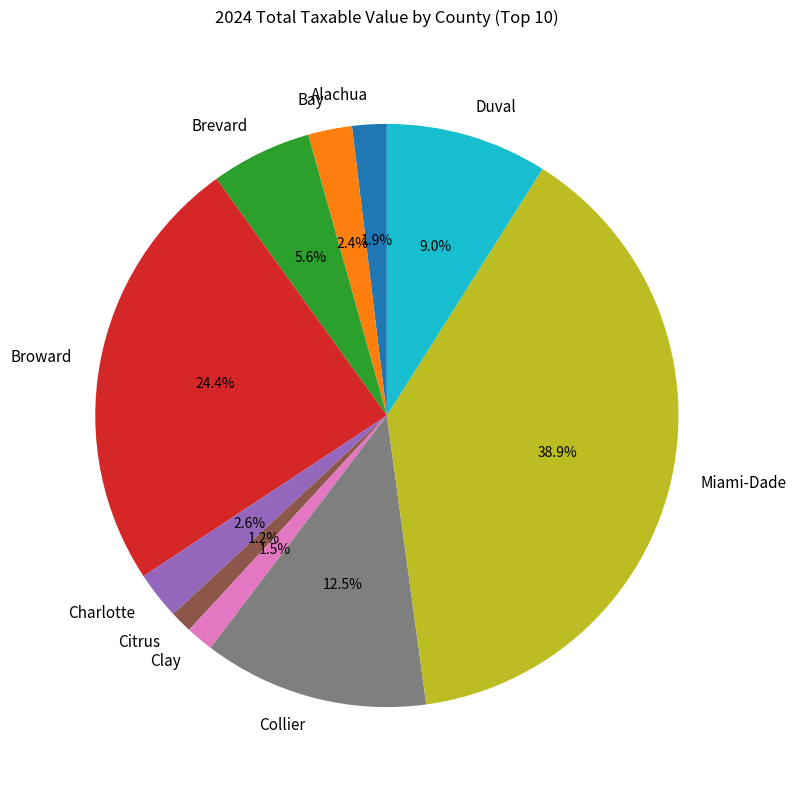

What percentage is NOT represented by Bay?

97.6%